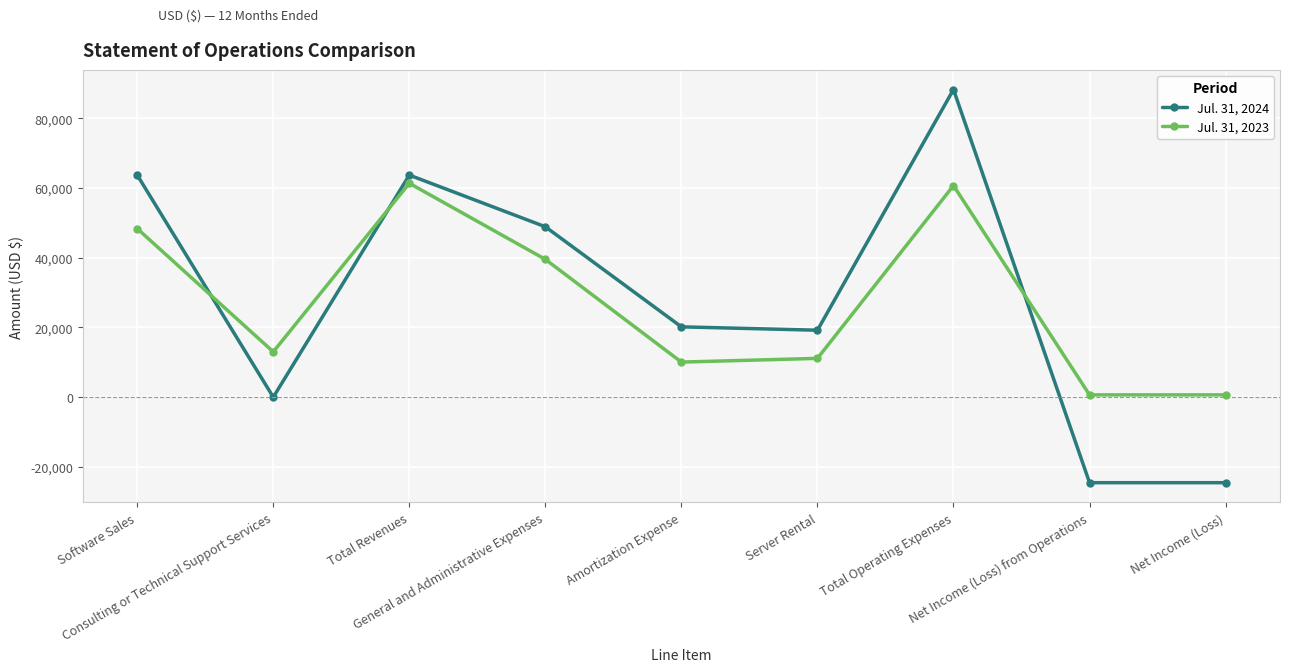

At how many categories does at least one series exceed 54608?

3